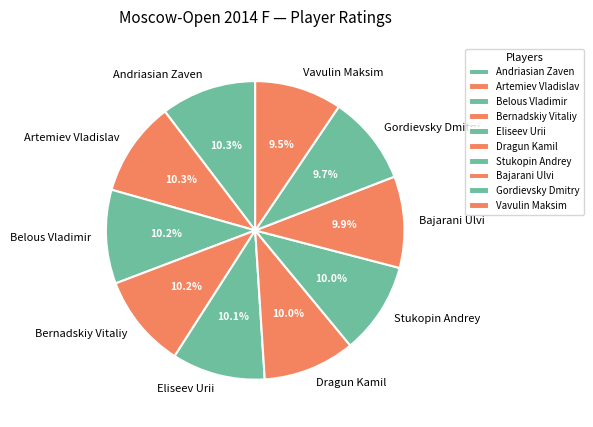

To the nearest percent, what is the combined percentage of Vavulin Maksim and Bajarani Ulvi?

19%